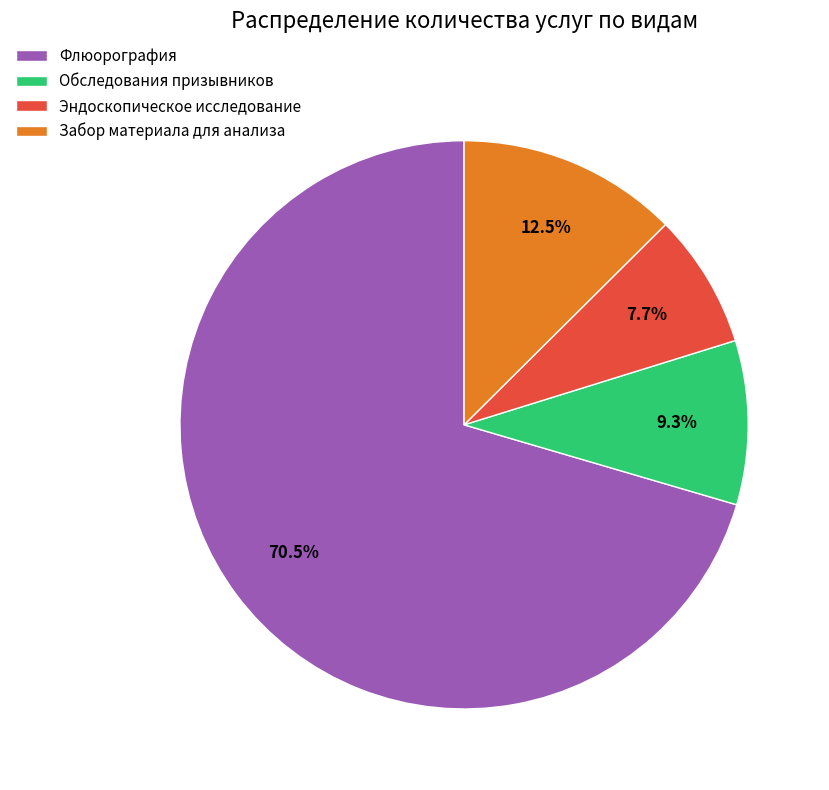

How many slices are in this pie chart?

4